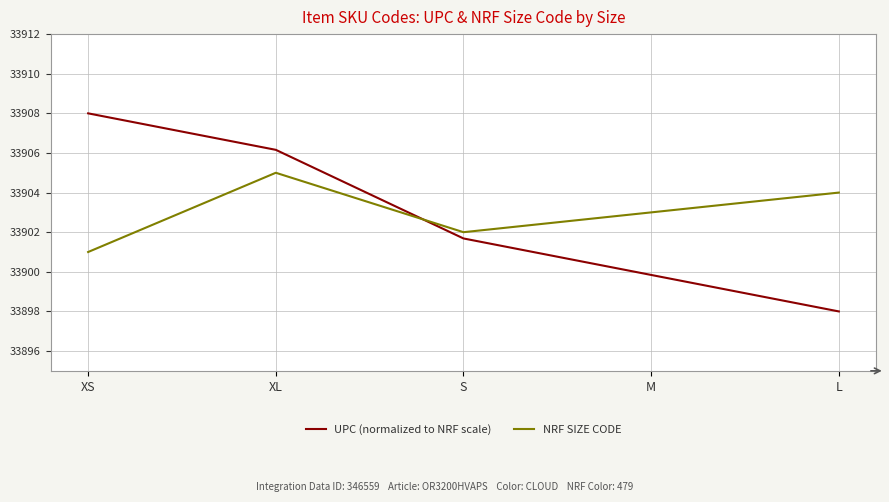

Which series has the largest total across all categories?

NRF SIZE CODE